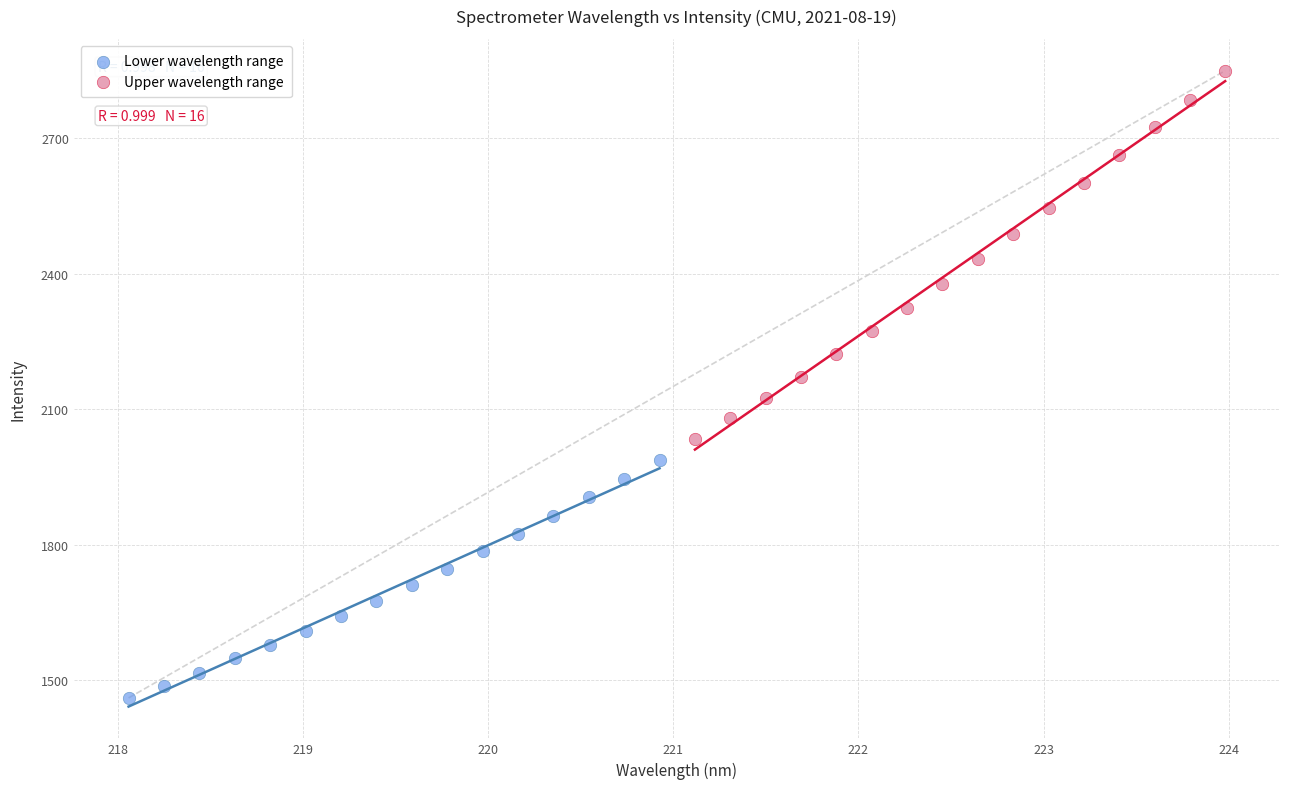

Which series contains the lowest Y value?

Lower wavelength range